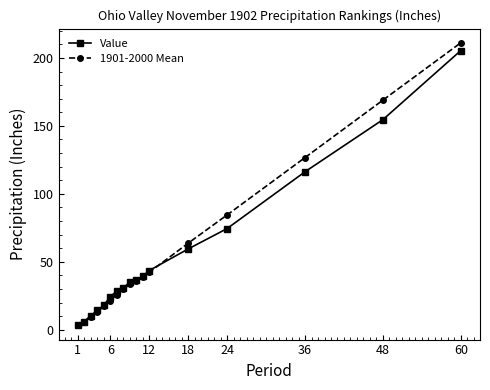

What is the value of the 1901-2000 Mean point at the 8th from the left?

29.6